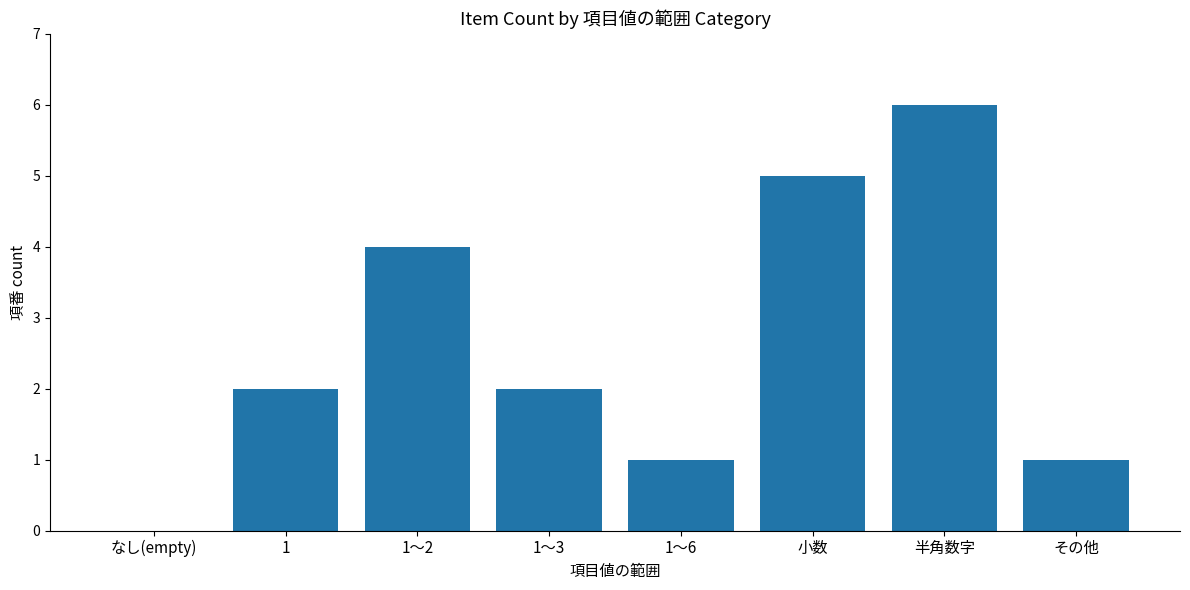

How many series are shown in this chart?

1